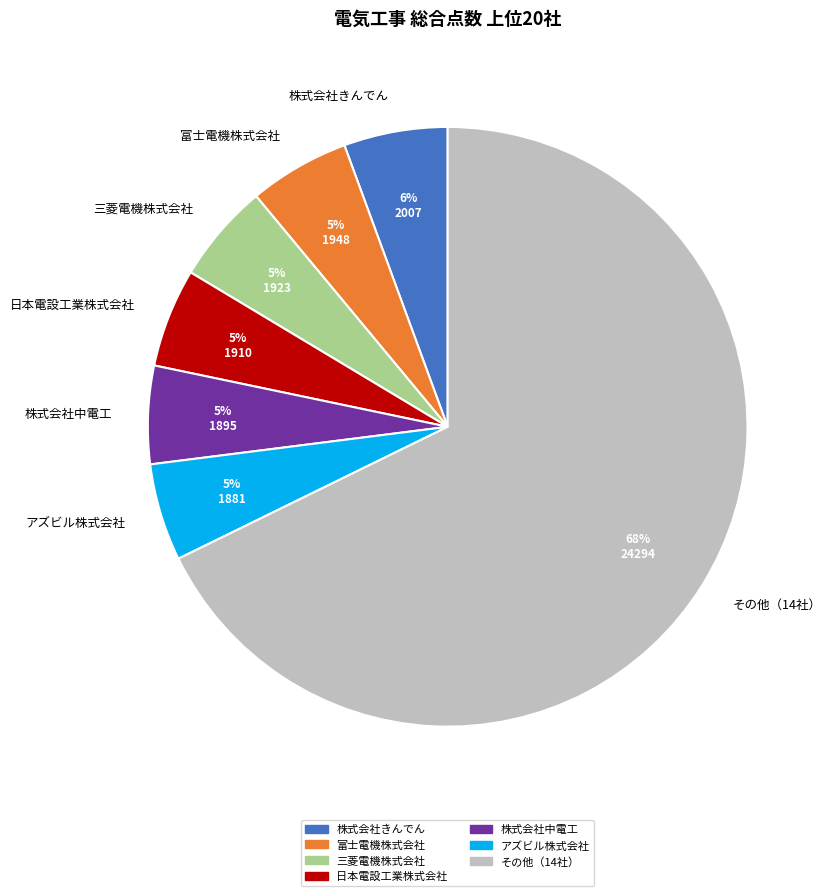

Is it true that 三菱電機株式会社 is 5% of the pie?

True